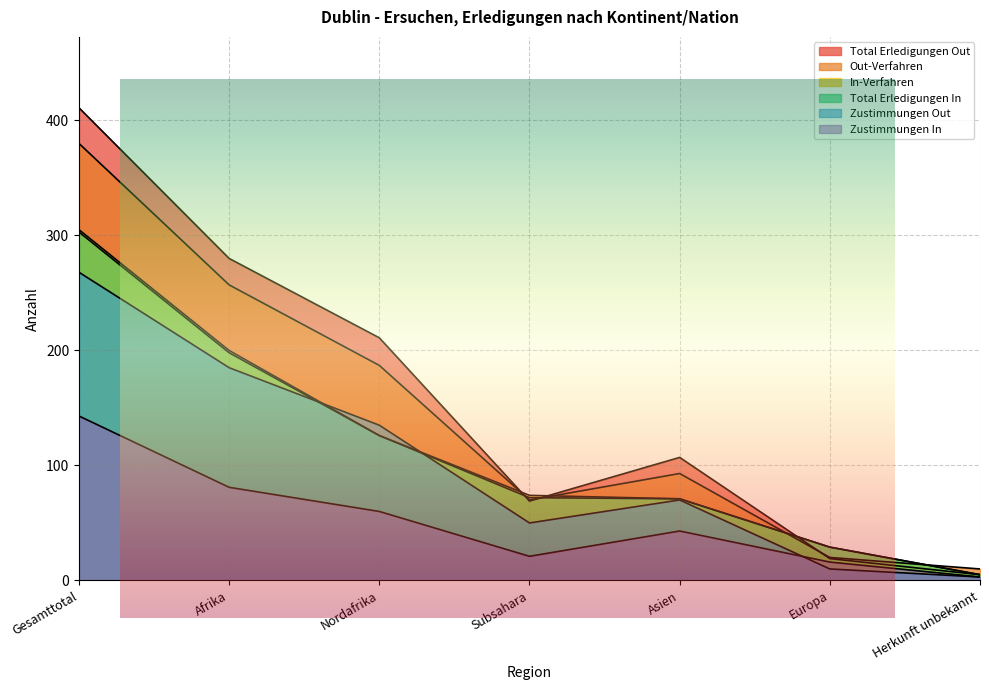

Does the chart display data point markers on the line(s)?

No